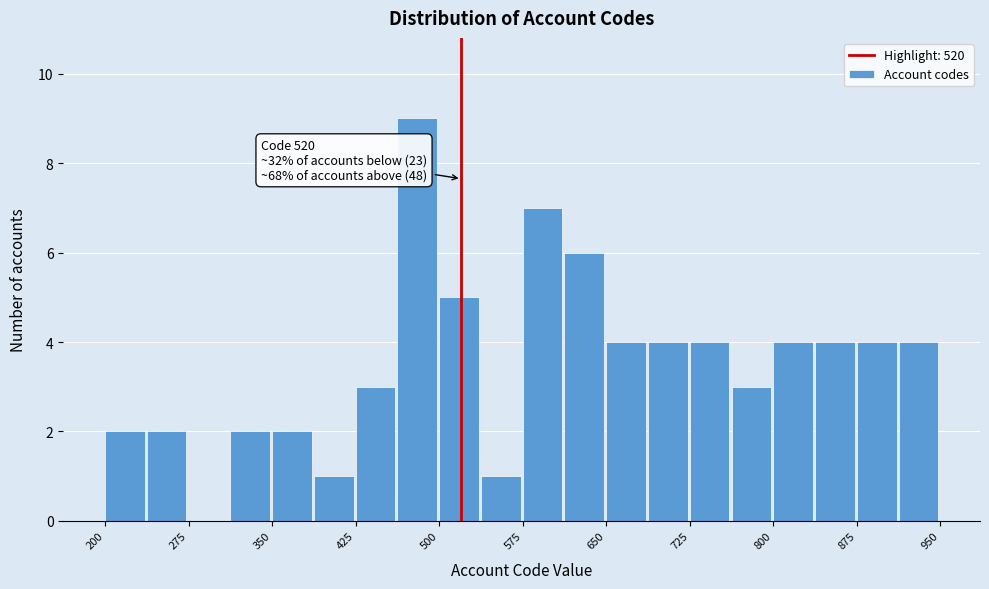

Read against the x-axis, roughly where is the centre of the tallest bar?

480